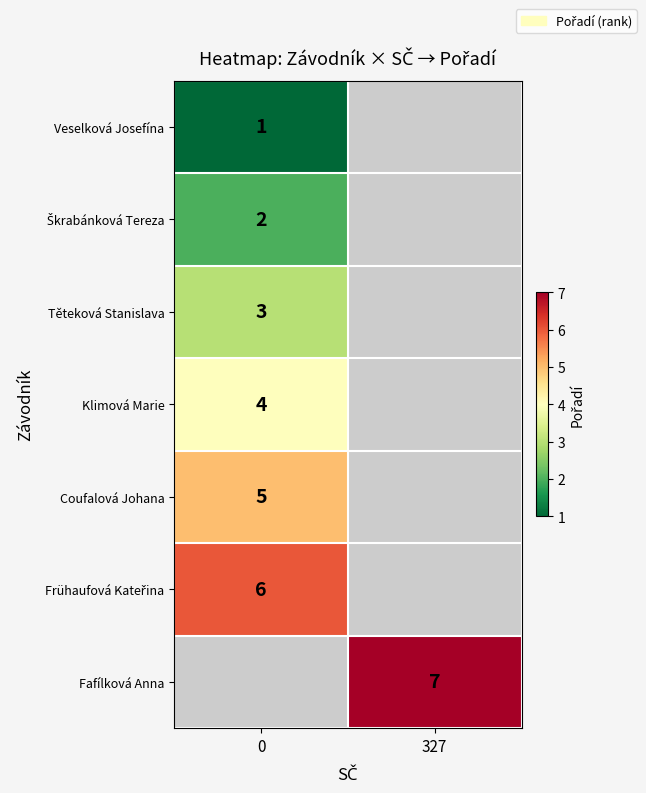

What is the difference between the highest and lowest values at 0?

5.0